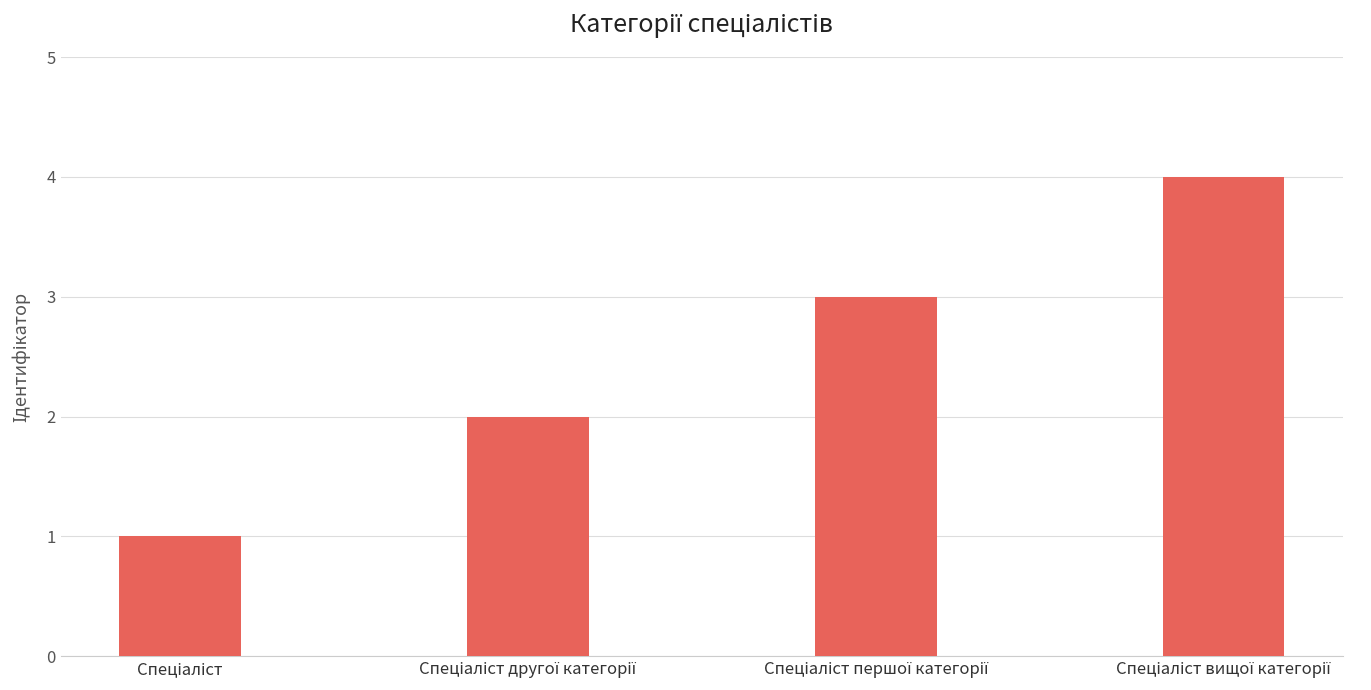

What is the greatest value displayed?

4